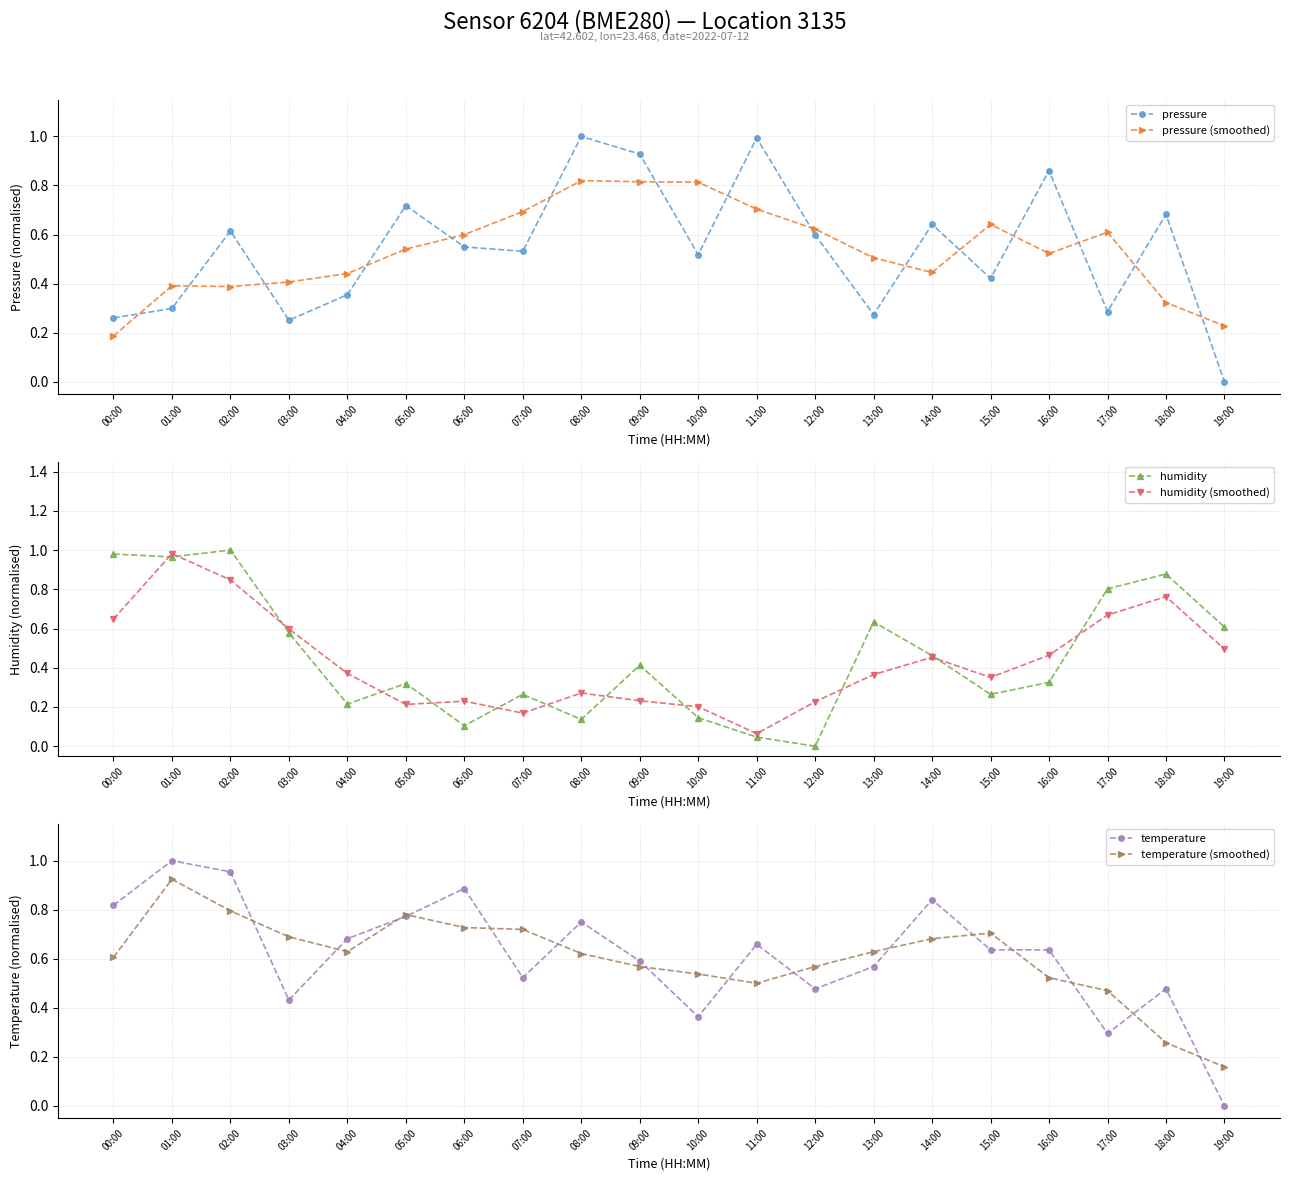

Does the chart have visible grid lines?

Yes